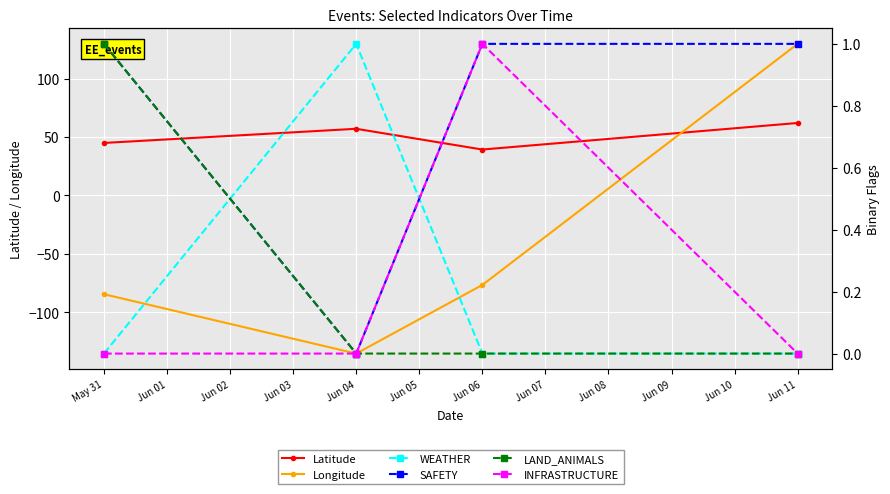

How many data points in Latitude are less than 57?

2